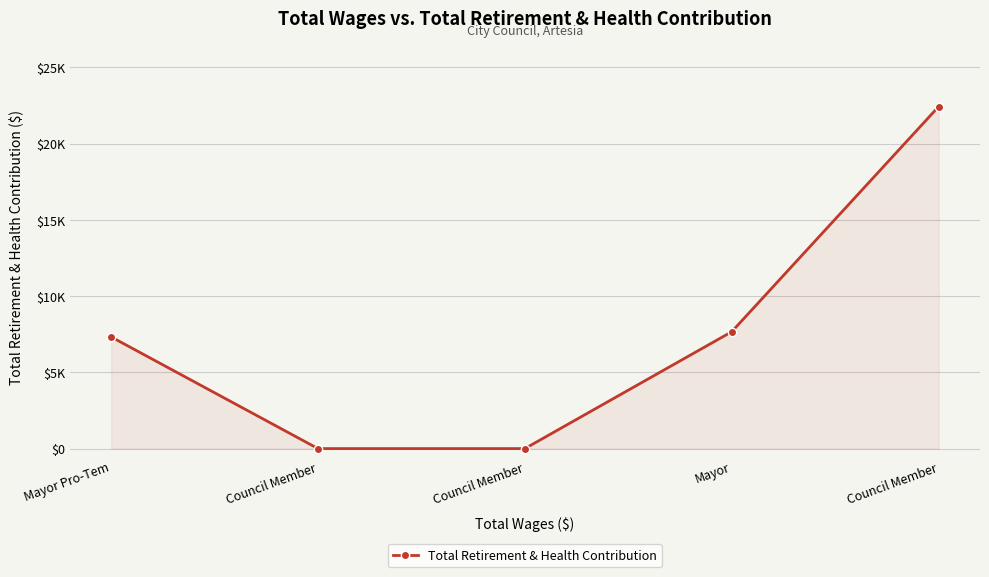

Which label corresponds to the smallest value in the chart?

Council Member